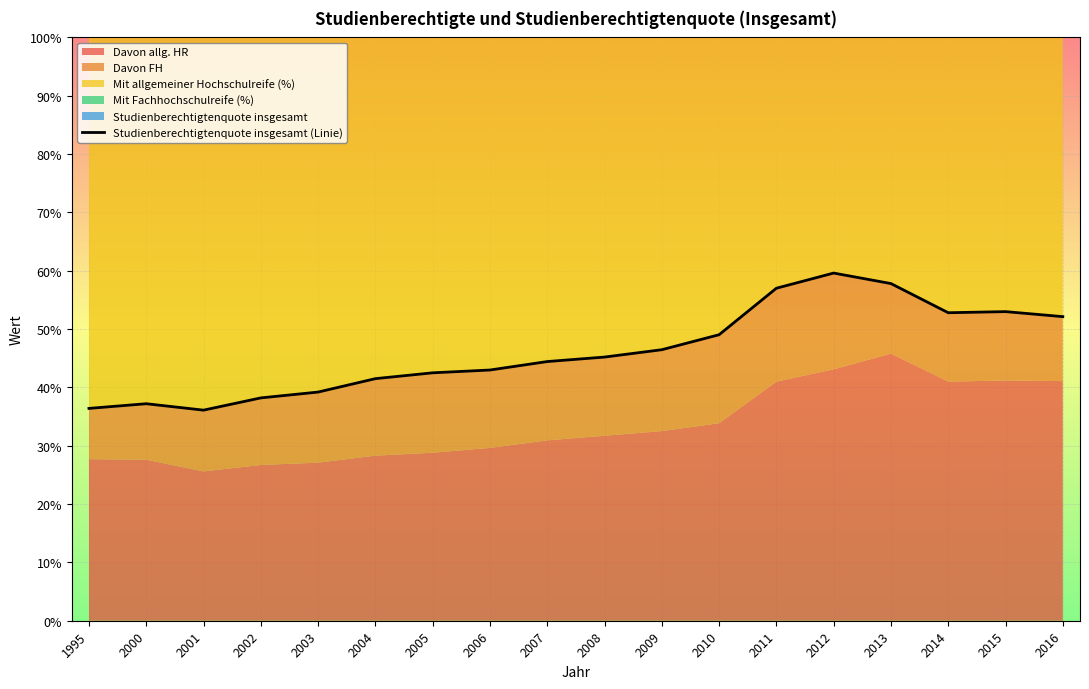

How many points are higher than both their immediate neighbors (excluding endpoints)?

3